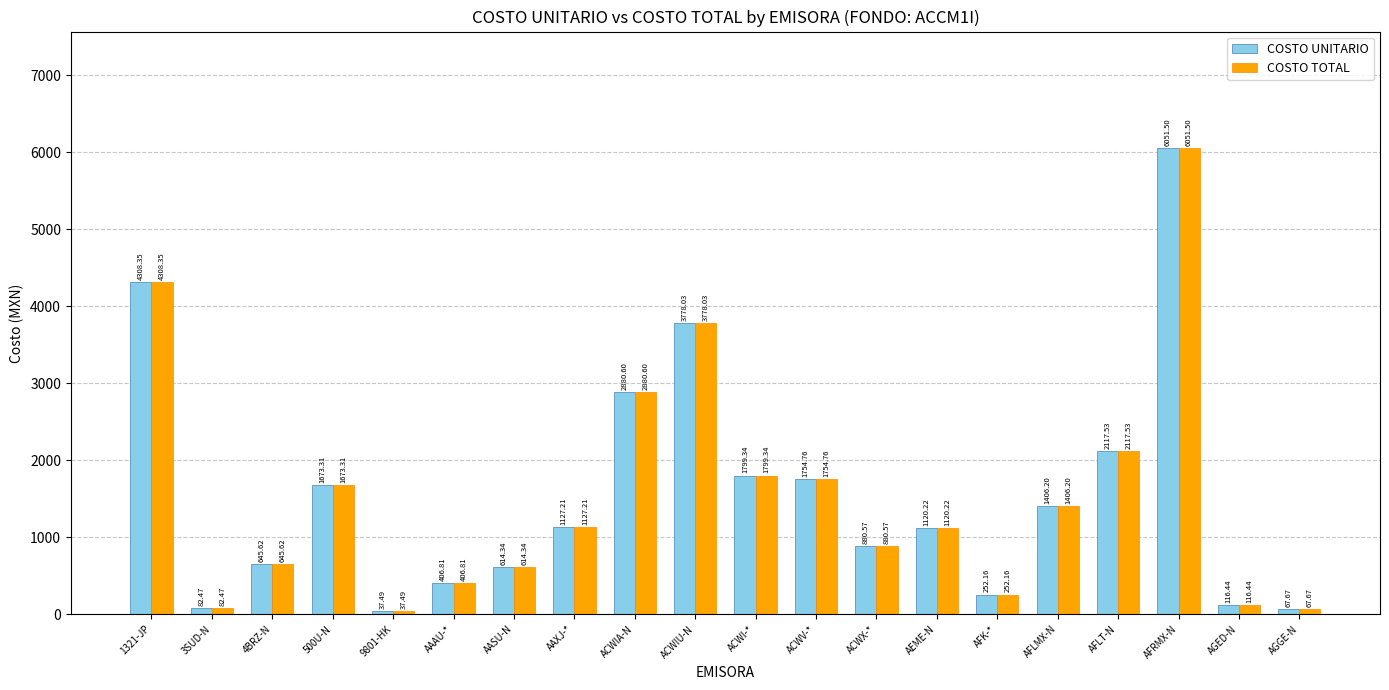

What are all the series names shown in the legend?

COSTO UNITARIO, COSTO TOTAL